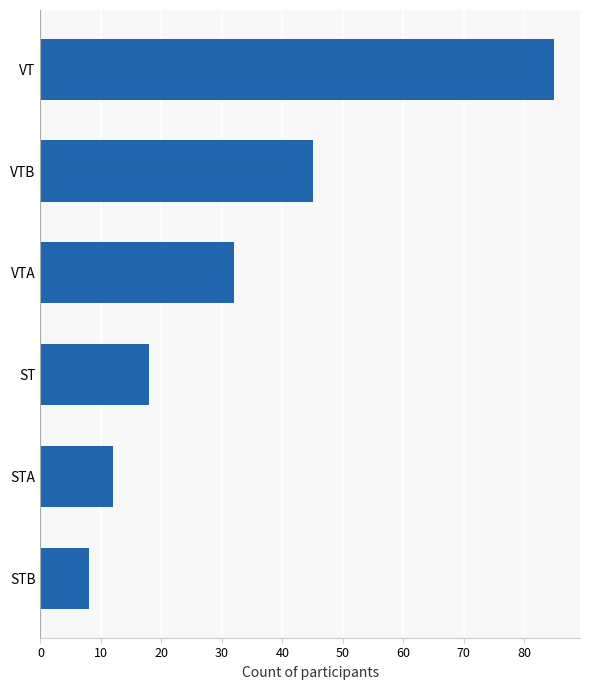

What is the sum of all values?

200